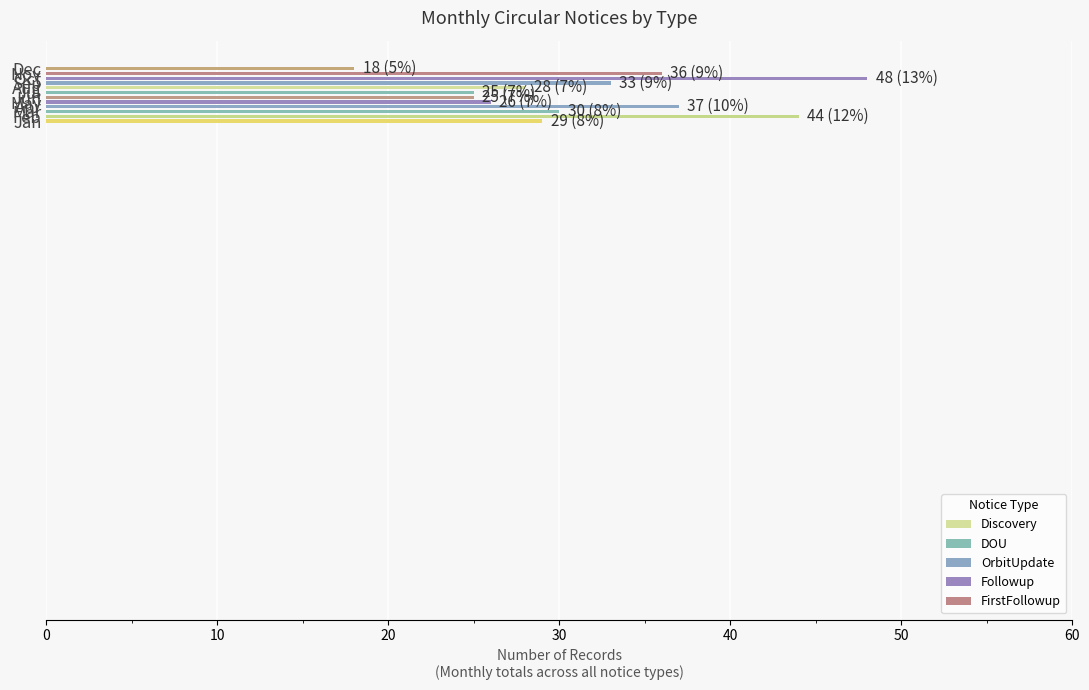

What are all the series names shown in the legend?

Discovery, DOU, OrbitUpdate, Followup, FirstFollowup